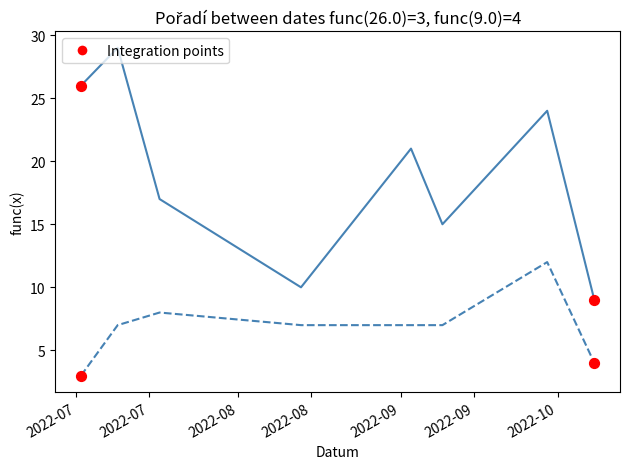

What is the greatest value displayed?

29